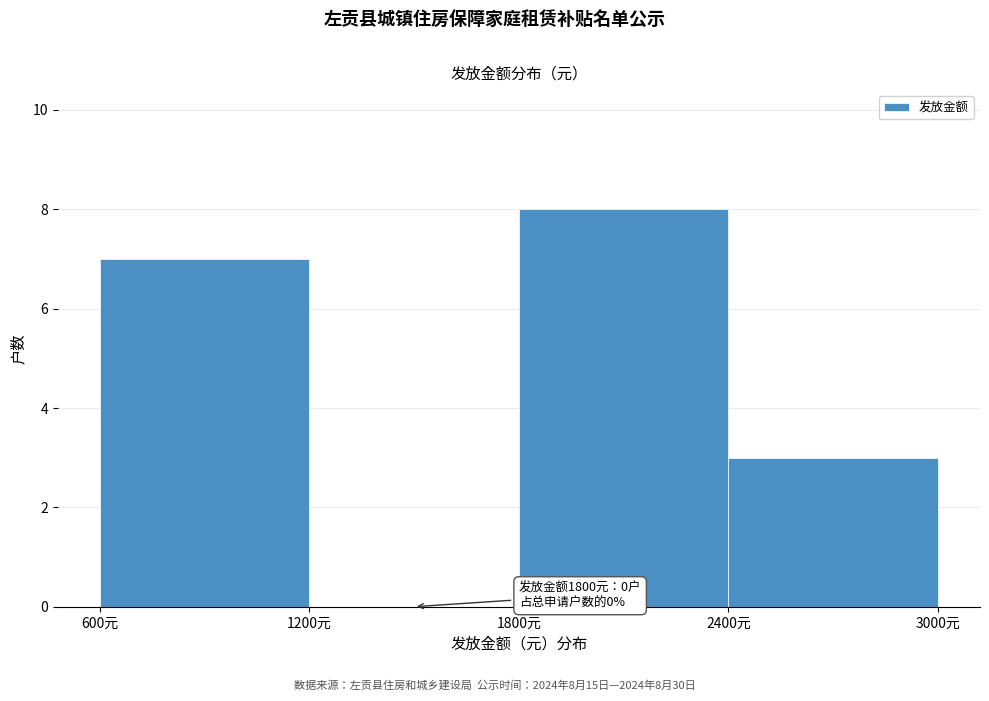

Over which range of the x-axis is the bar tallest?

1800 to 2400